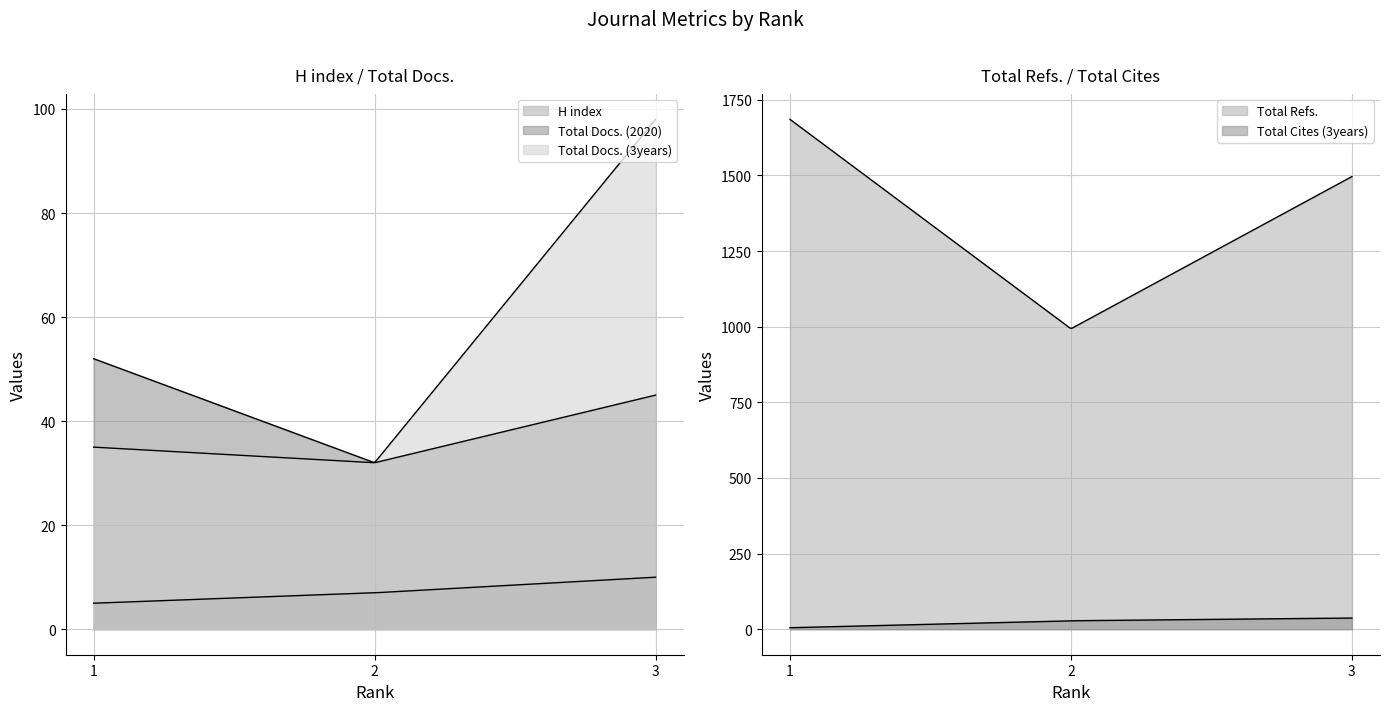

Which series has the widest spread of values?

Total Refs.